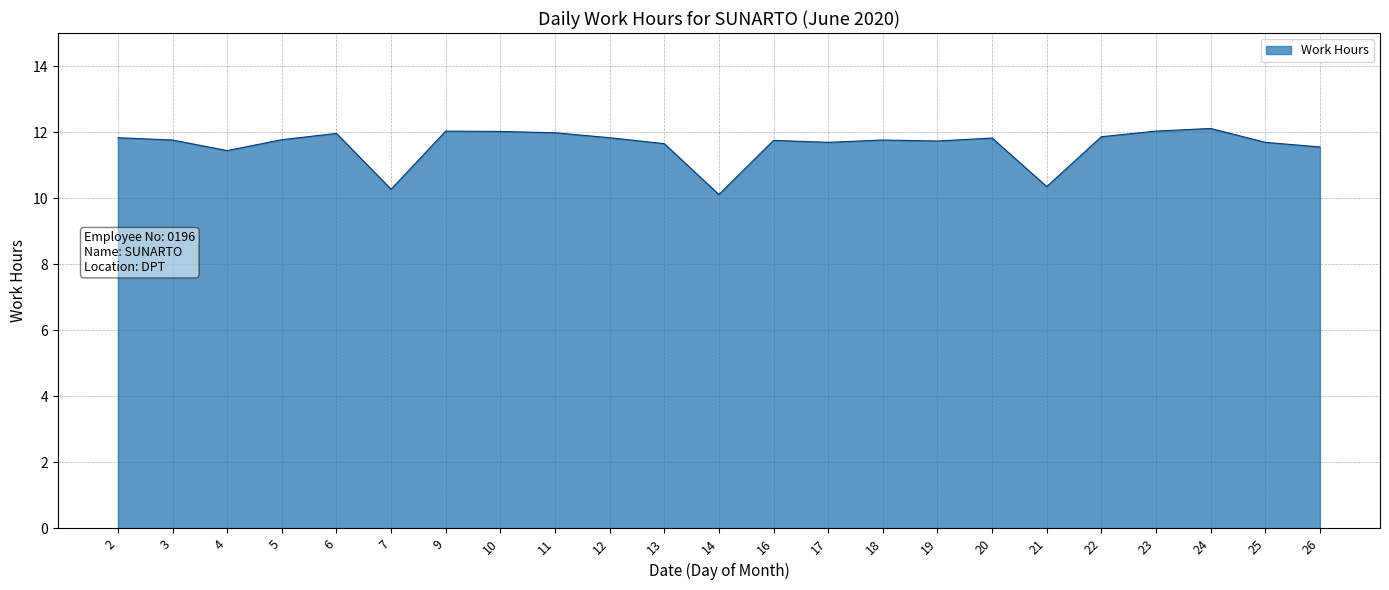

True or false: the data shows 11.7 at 19.

True